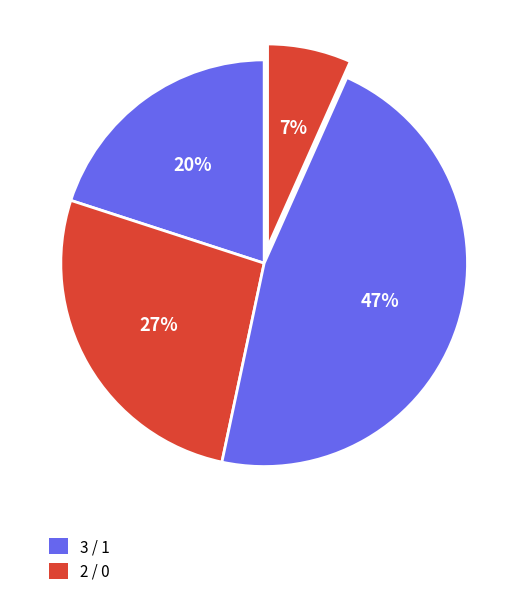

How many slices are in this pie chart?

4